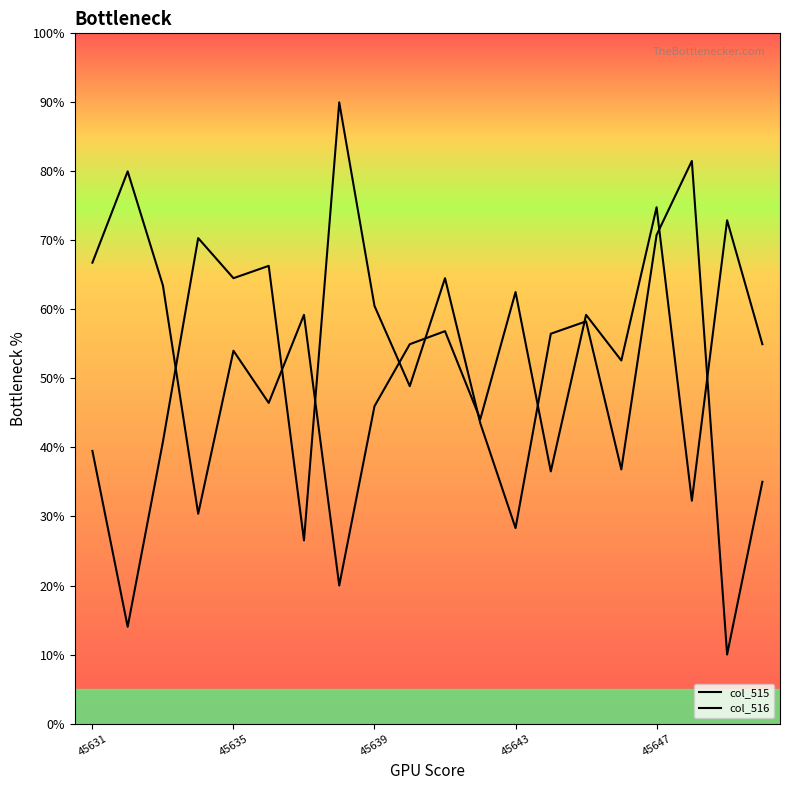

What is the average value of the col_516 series?

53.4